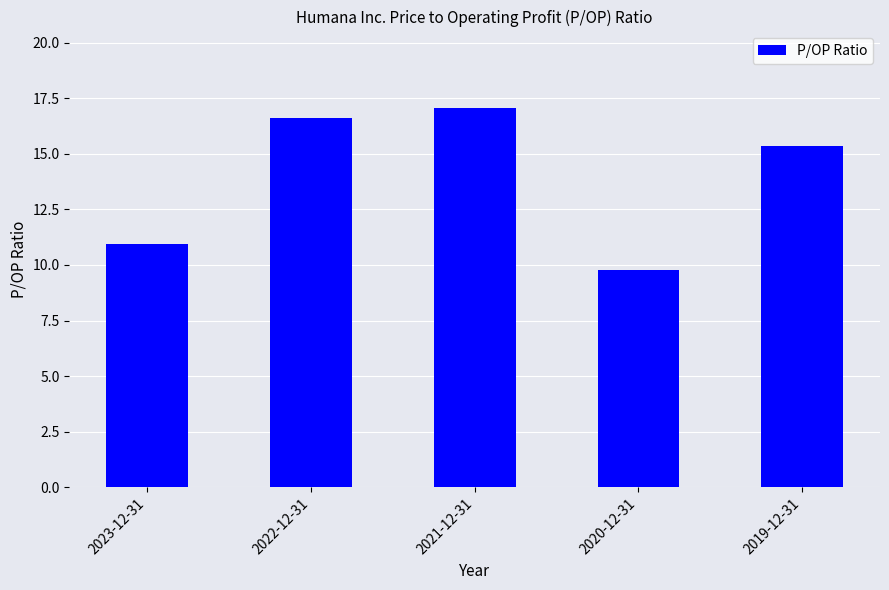

What is the greatest value displayed?

17.1